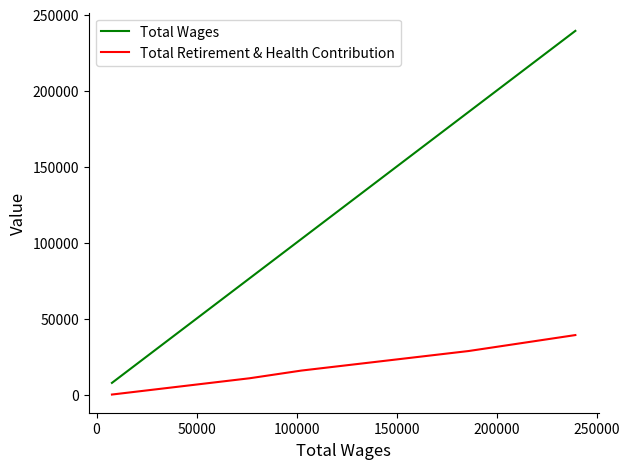

True or false: Total Retirement & Health Contribution and Total Wages cross at least once.

False